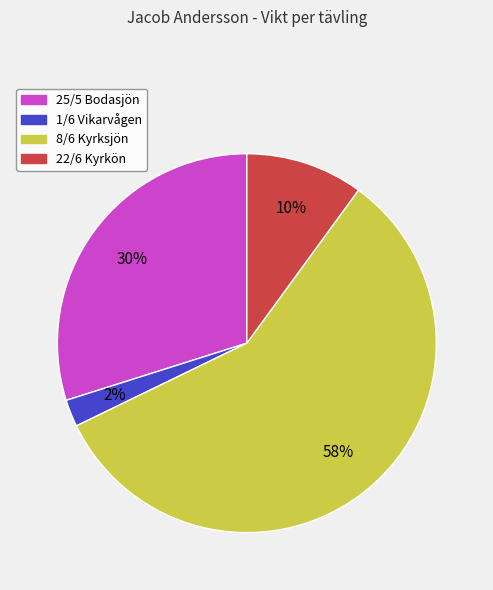

Which category has the biggest portion of the pie?

8/6 Kyrksjön